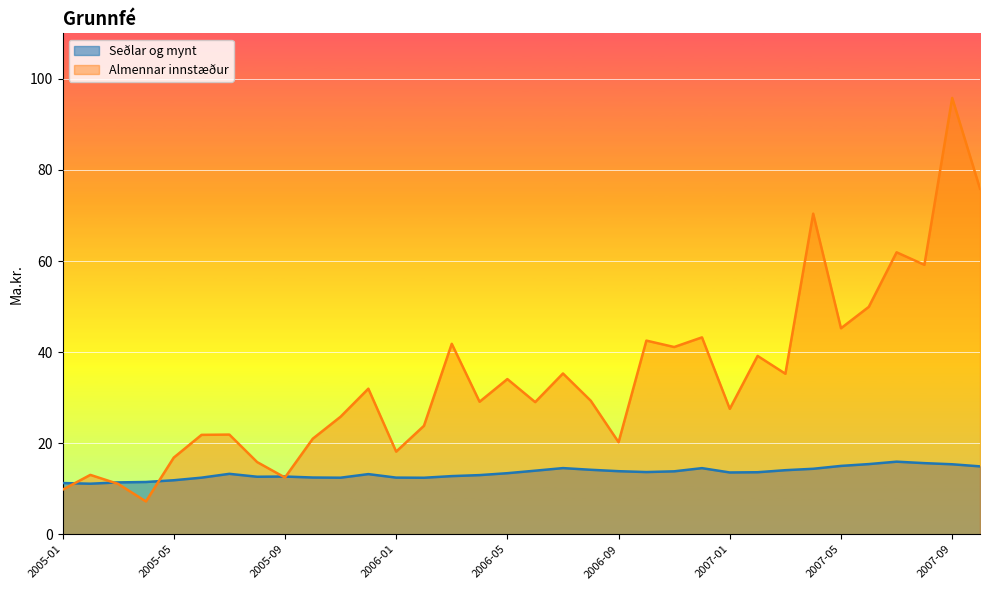

What is the label of the 34th point from the left?

2007-10